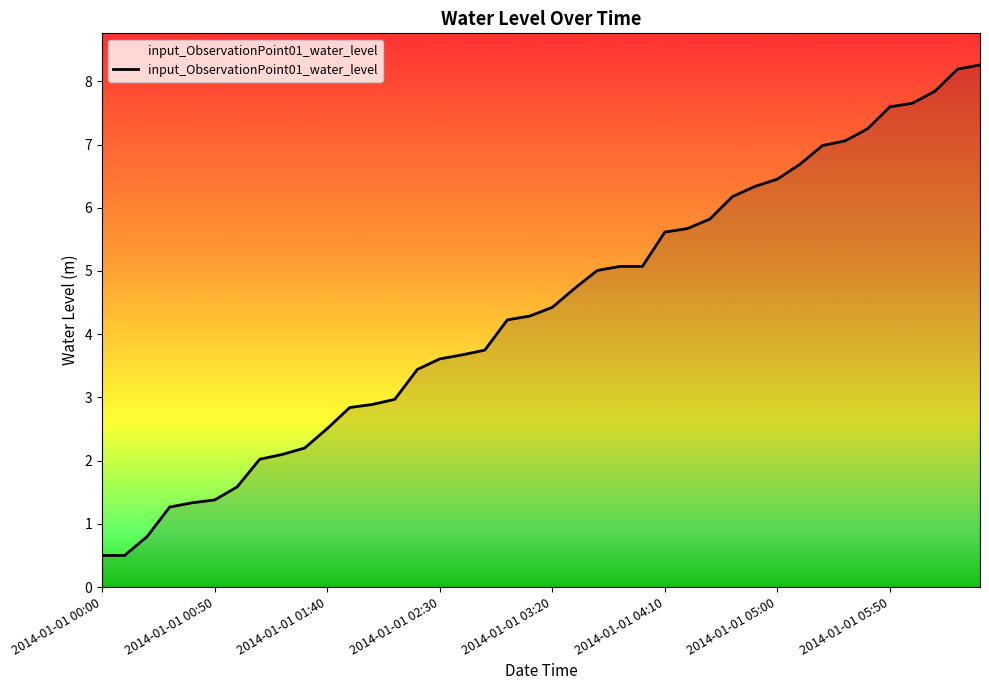

What is the minimum value shown in the chart?

0.5